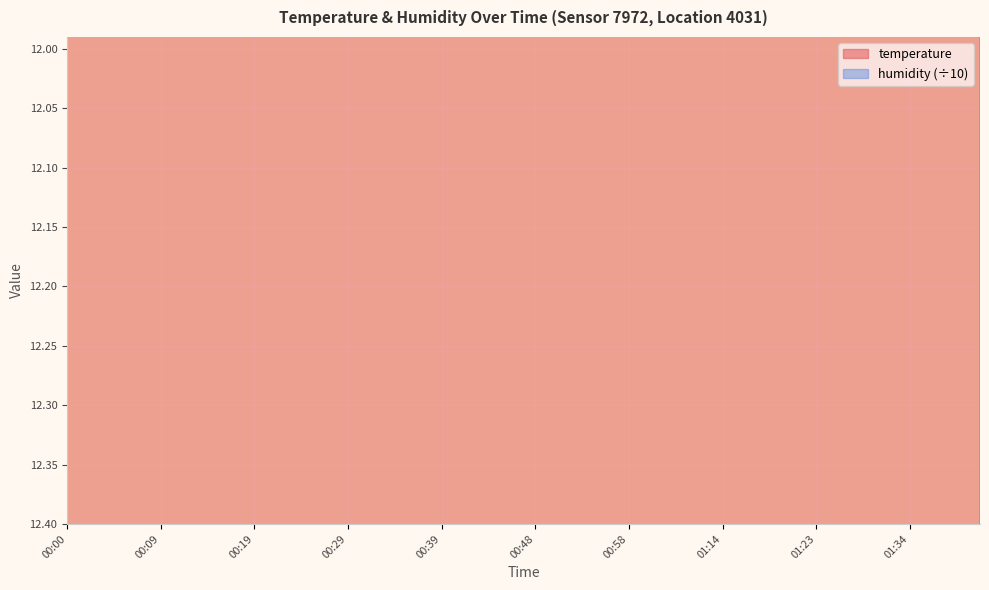

What is the ratio of the value at 00:17 to the value at 00:19?

1.0